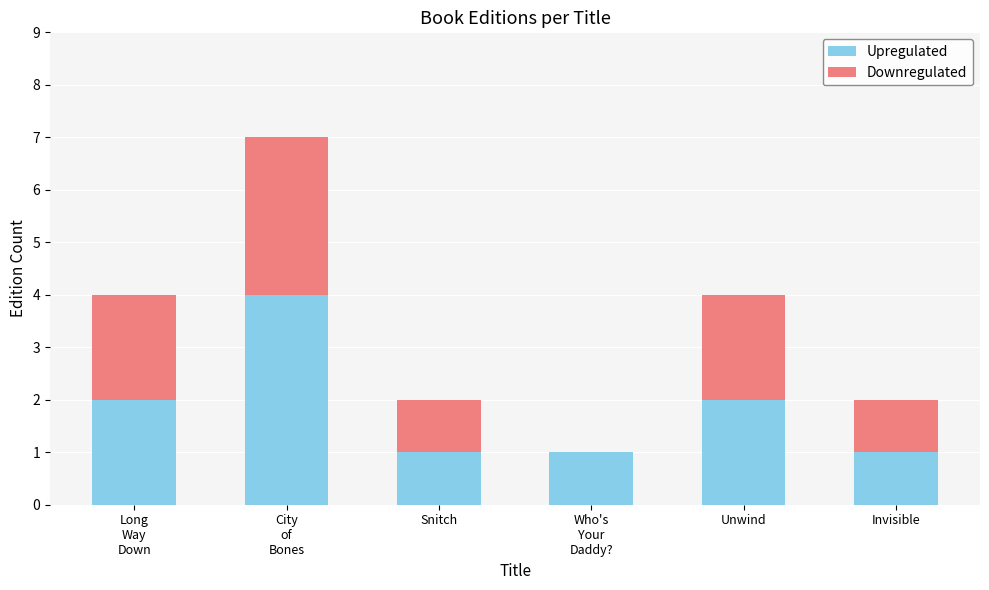

The value of Upregulated at Snitch is 1. True or false?

True